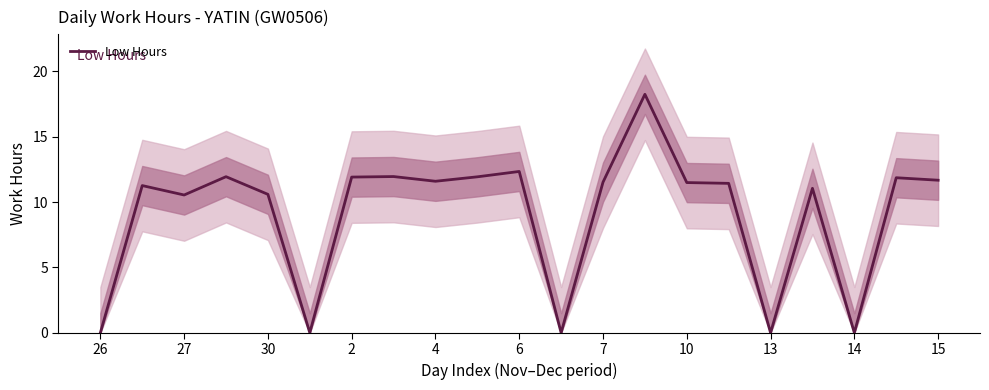

Reading left to right, list all the values displayed in this chart.

0.0	11.3	10.5	11.9	10.6	0.0	11.9	11.9	11.6	11.9	12.3	0.0	11.5	18.2	11.5	11.4	0.0	11.1	0.0	11.9	11.7